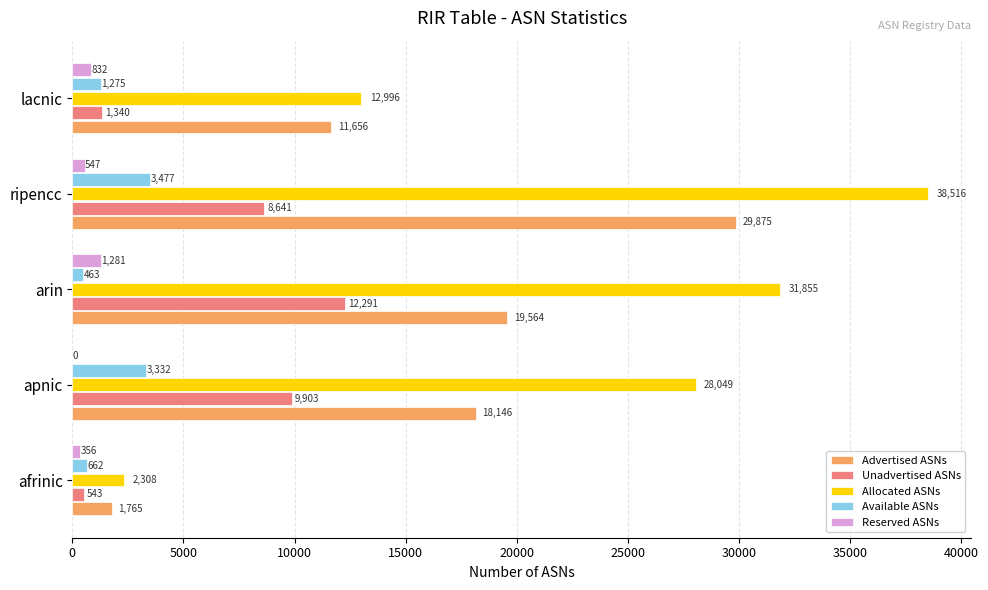

Count the number of categories in the chart.

5